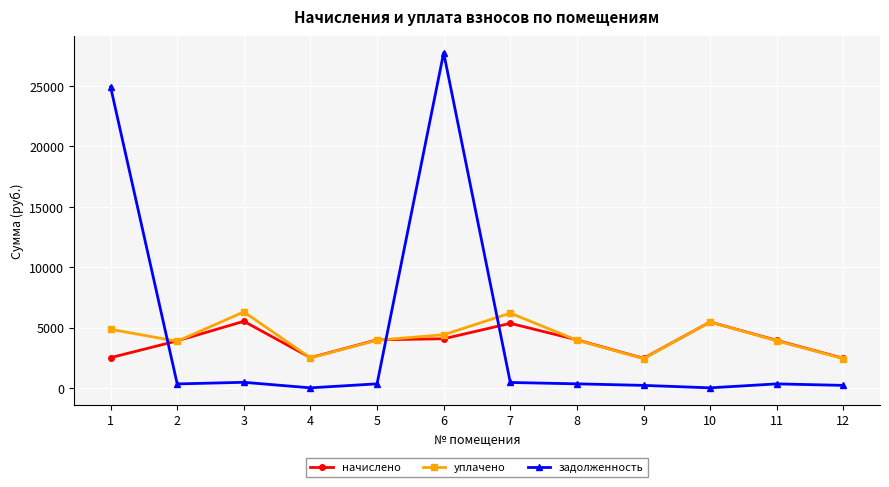

Rank the series by their average value, from lowest to highest.

начислено, уплачено, задолженность